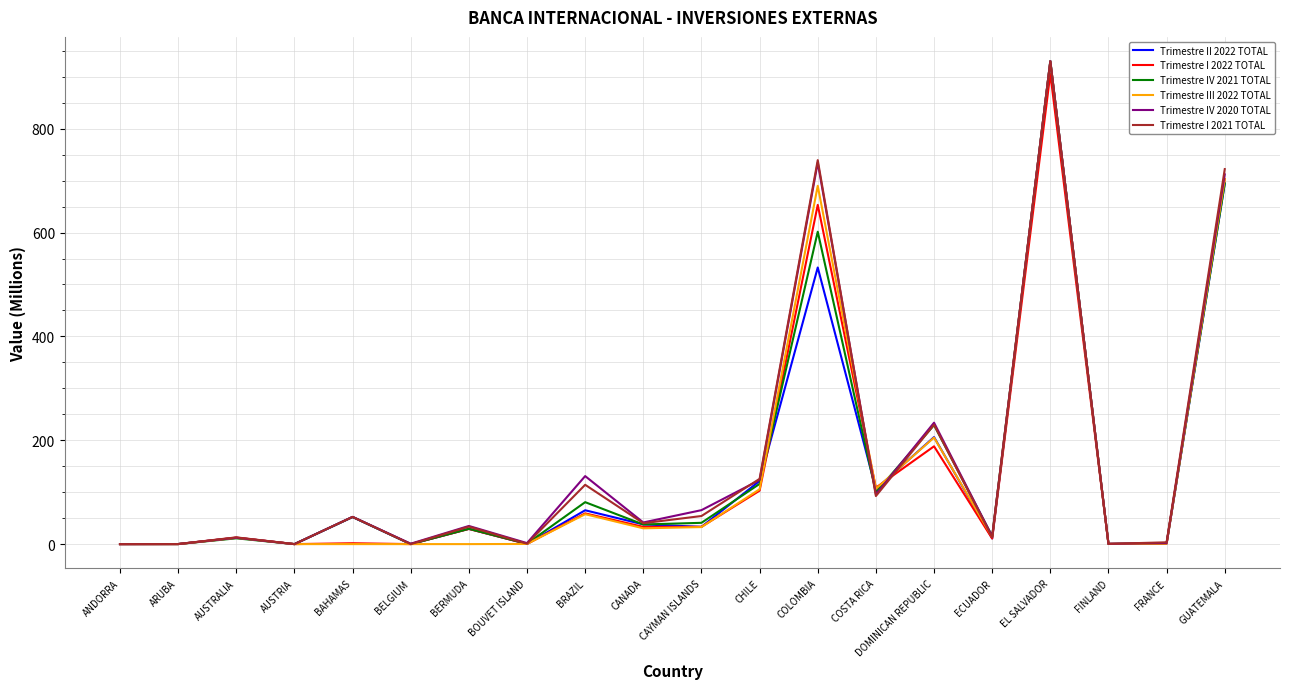

What position from the left is DOMINICAN REPUBLIC?

15